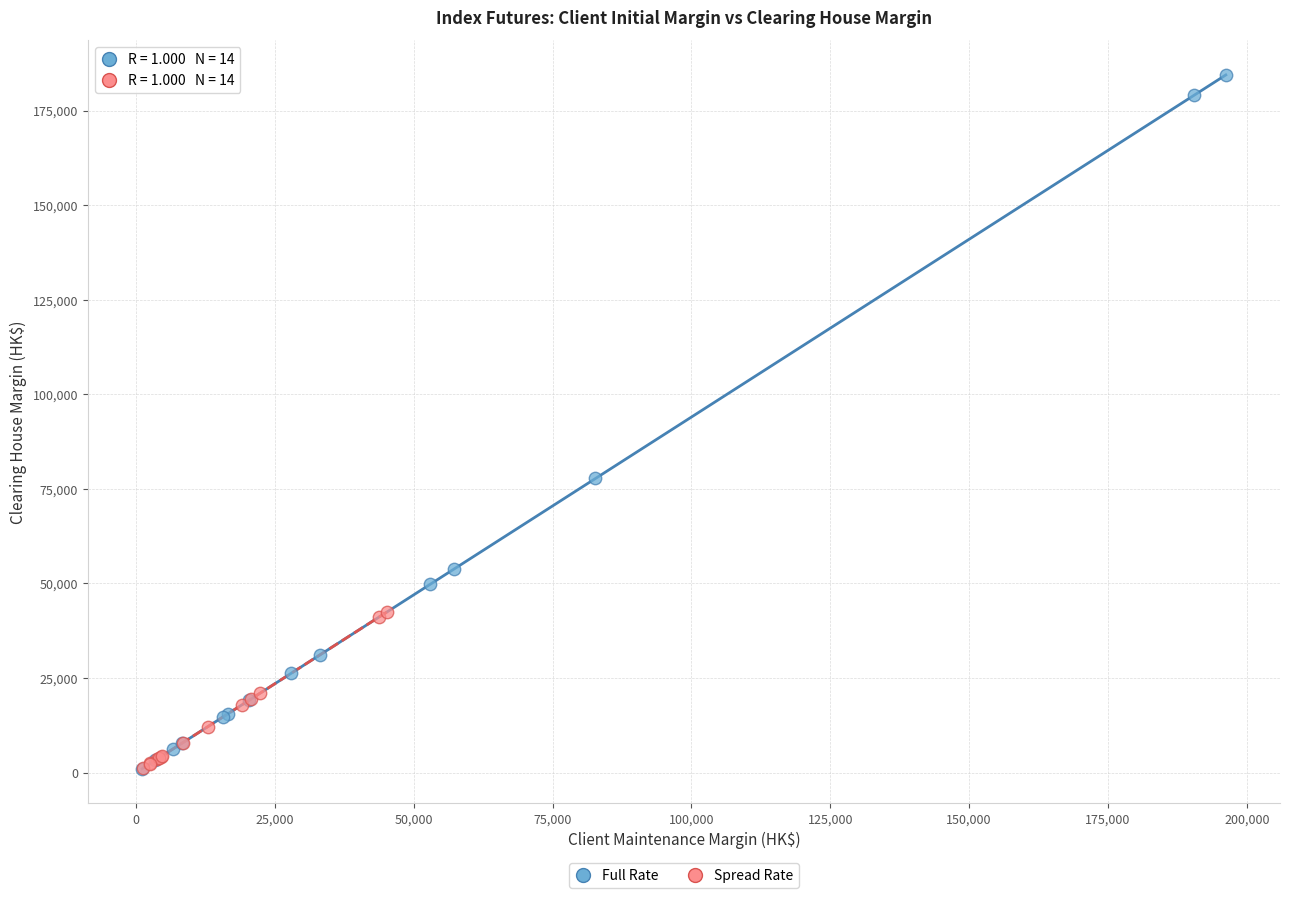

Which series has the widest spread of Y values?

Full Rate